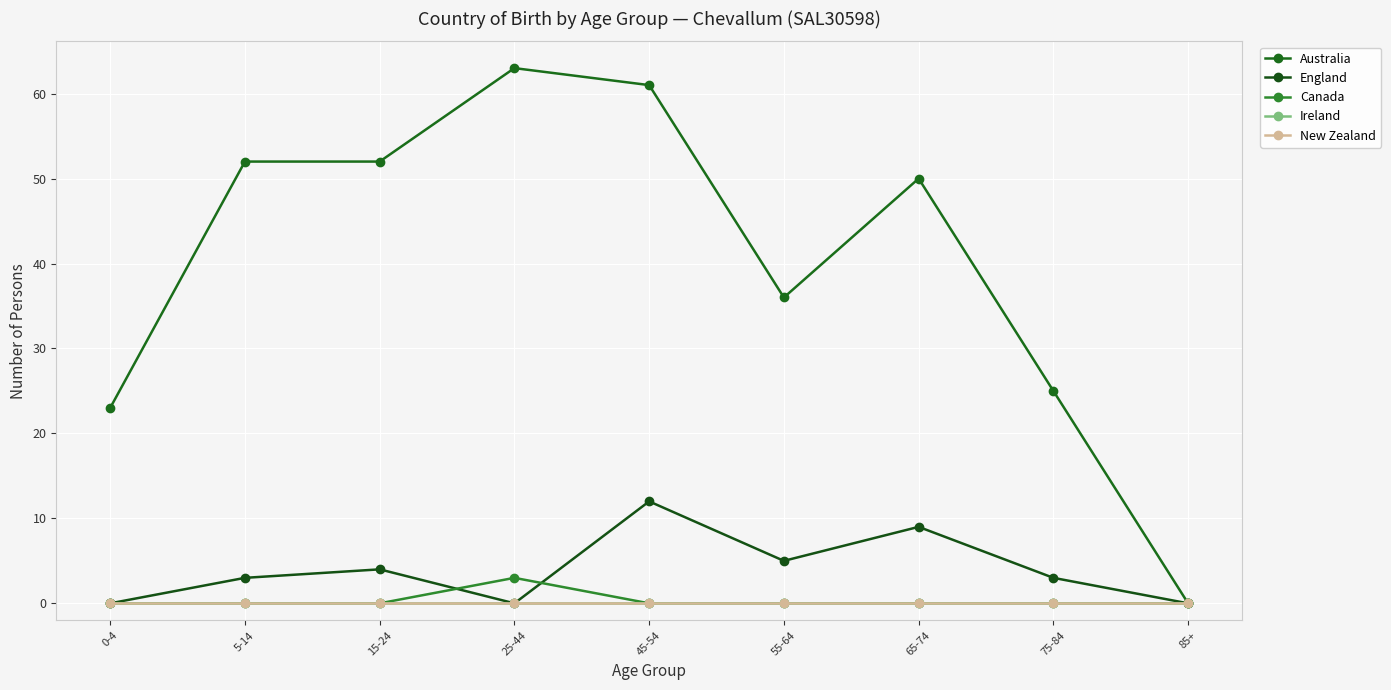

Does the chart display data point markers on the line(s)?

Yes